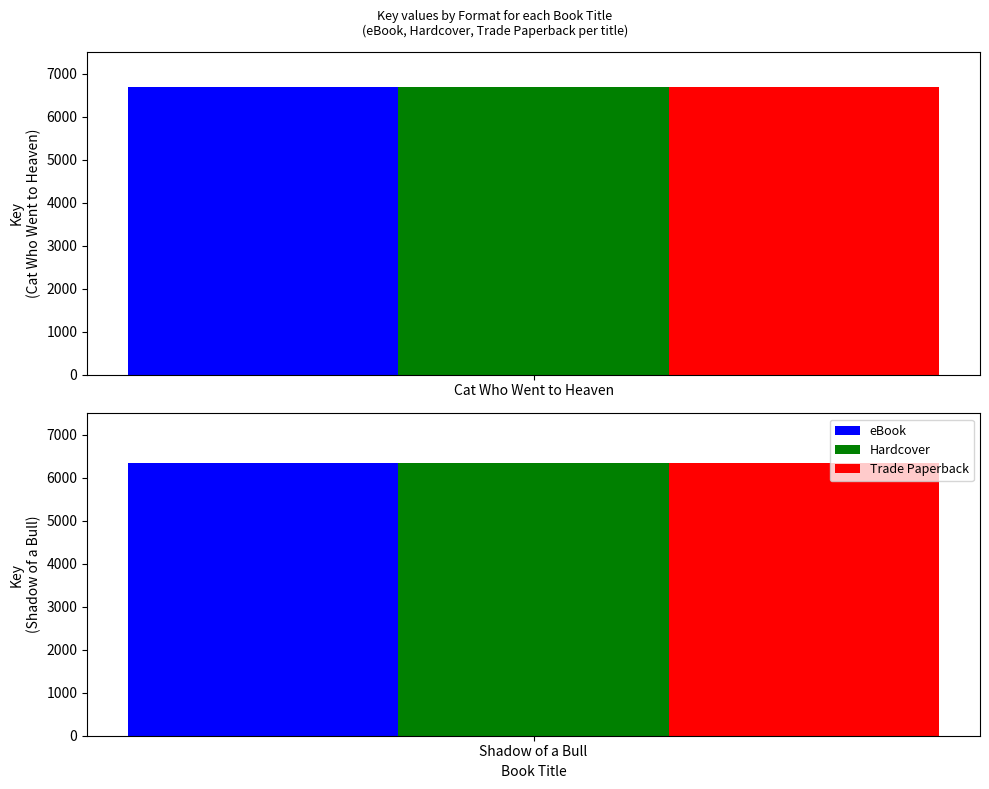

What is the greatest value displayed?

6701